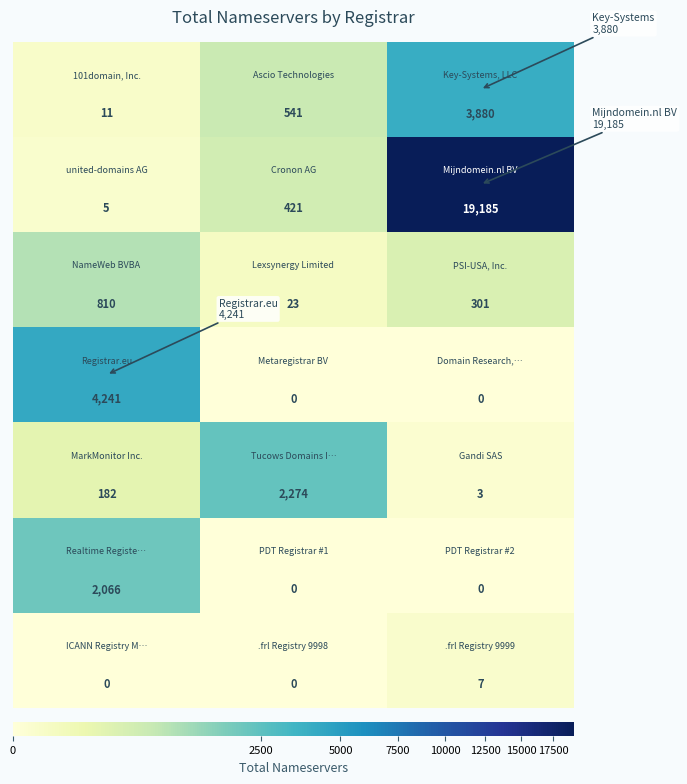

What is the greatest value displayed?

19185